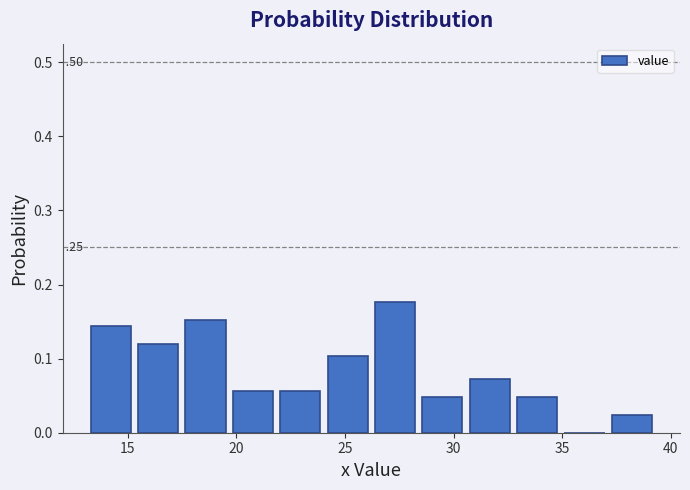

Over which range of the x-axis is the bar tallest?

26.0 to 28.5